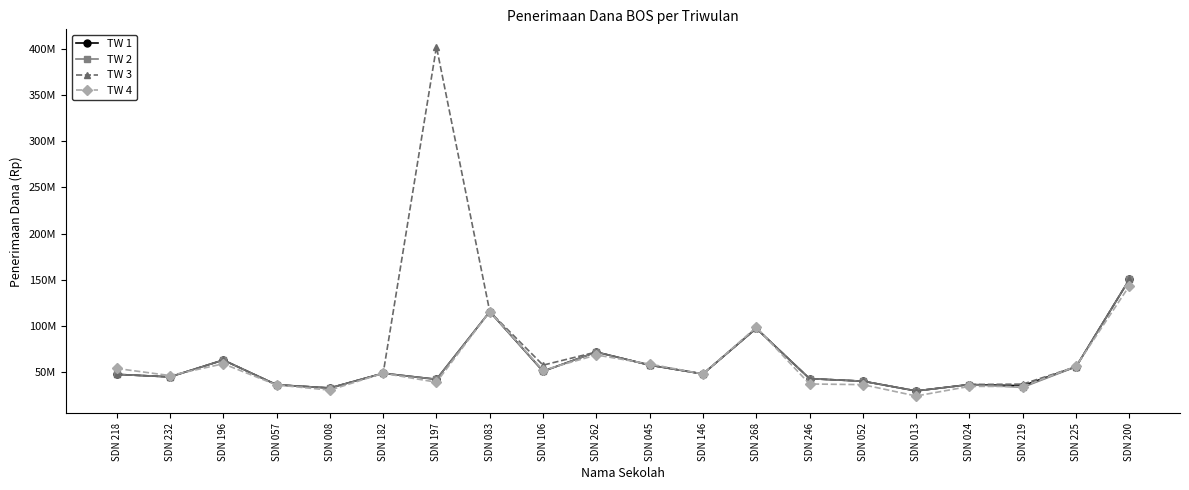

What are all the series names shown in the legend?

TW 1, TW 2, TW 3, TW 4